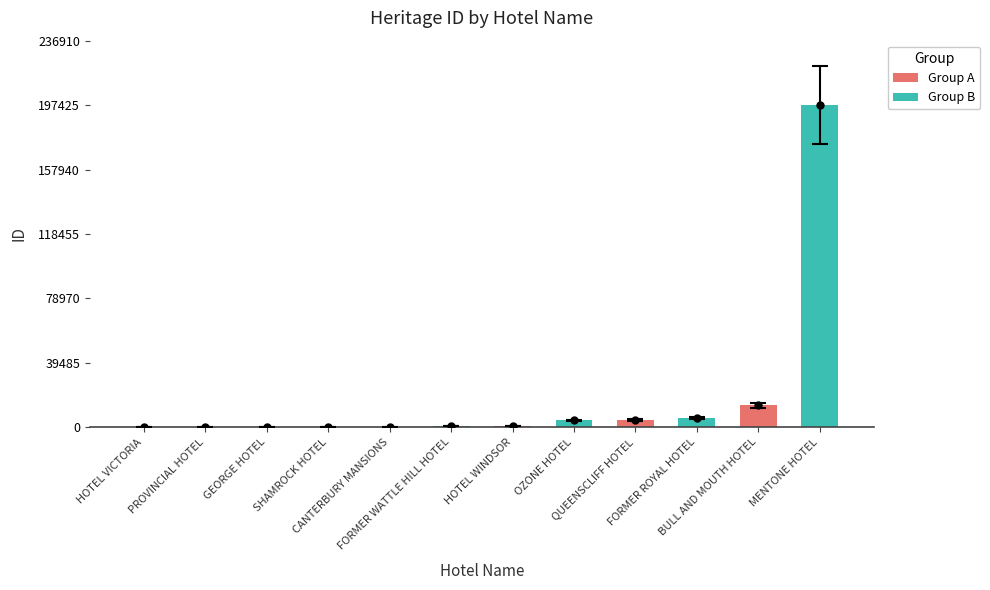

What is the sum of all values?

226694